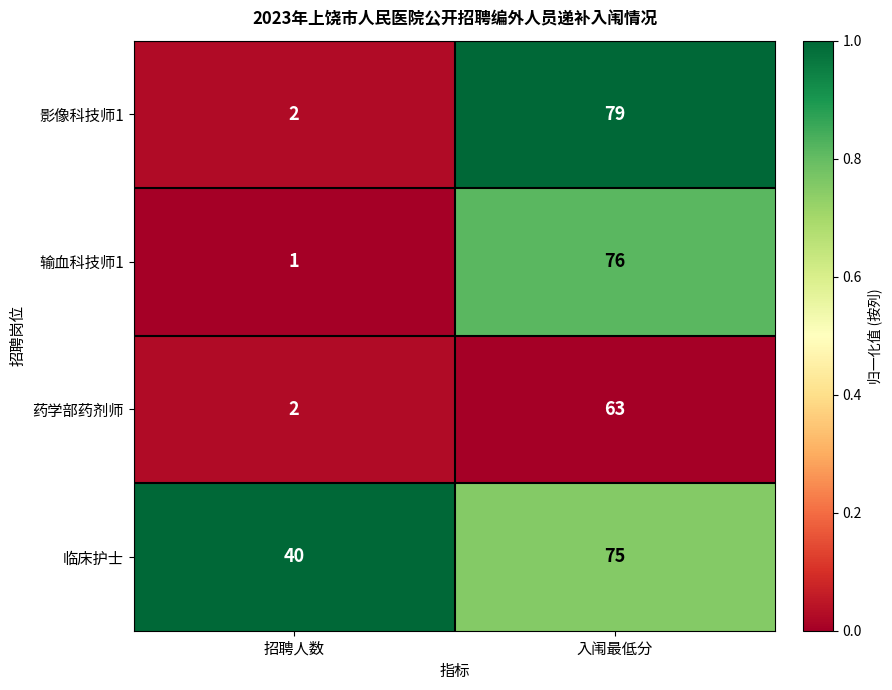

Which series changed the most between 招聘人数 and 入闱最低分?

影像科技师1